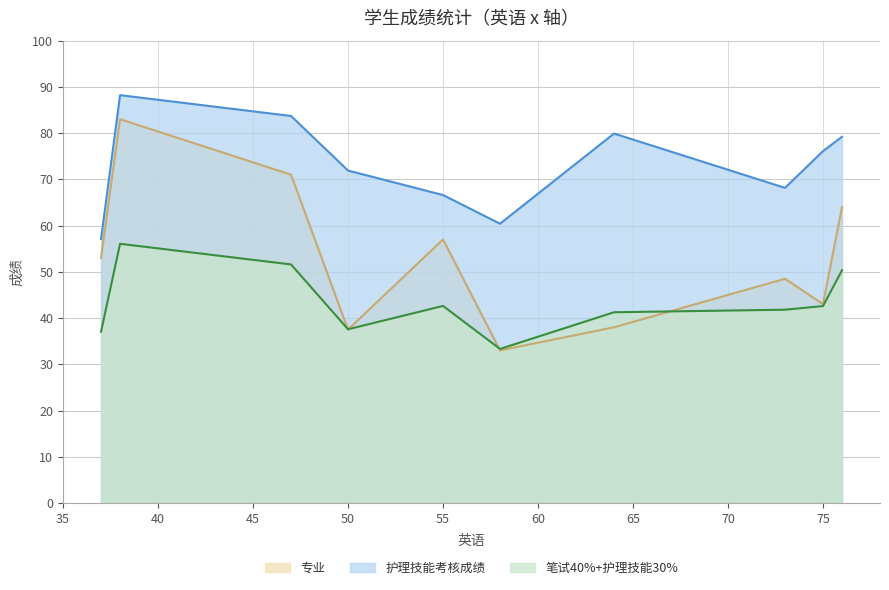

What is the sum of all 笔试40%+护理技能30% values?

434.2